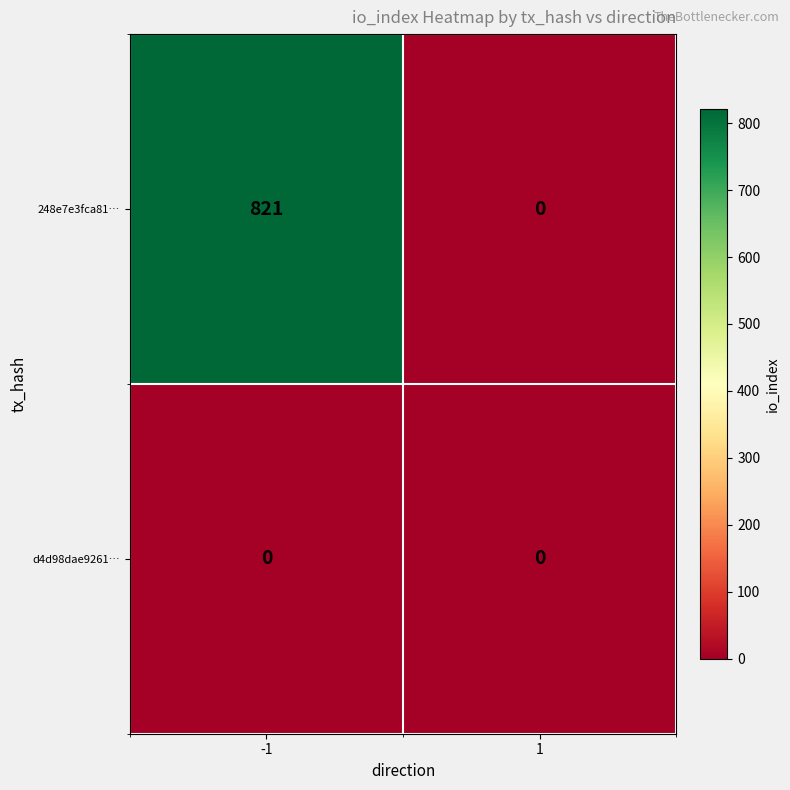

Count the number of data series in this chart.

2